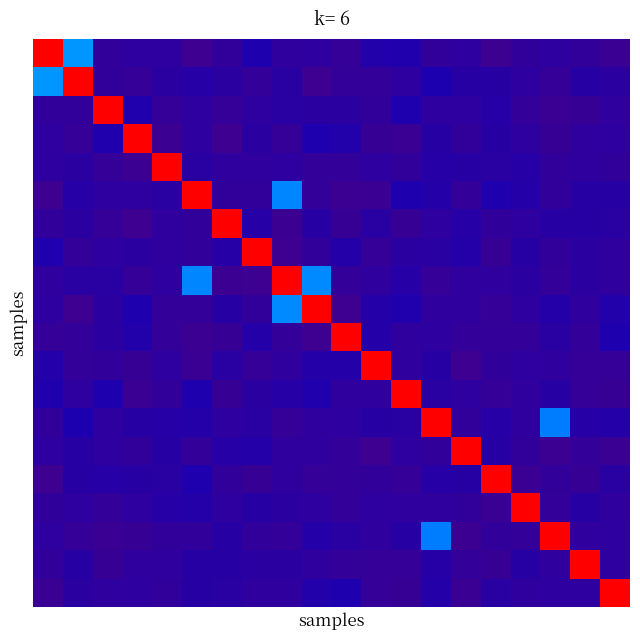

Count the number of categories in the chart.

20